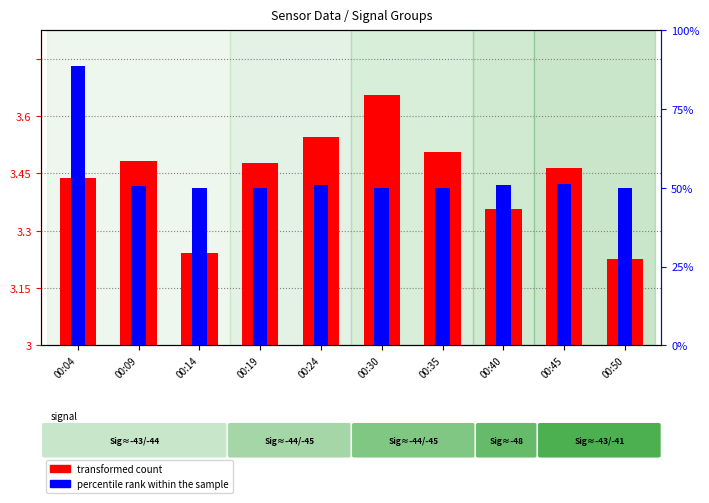

Is it true that percentile rank within the sample equals 20.0 at 00:35?

True